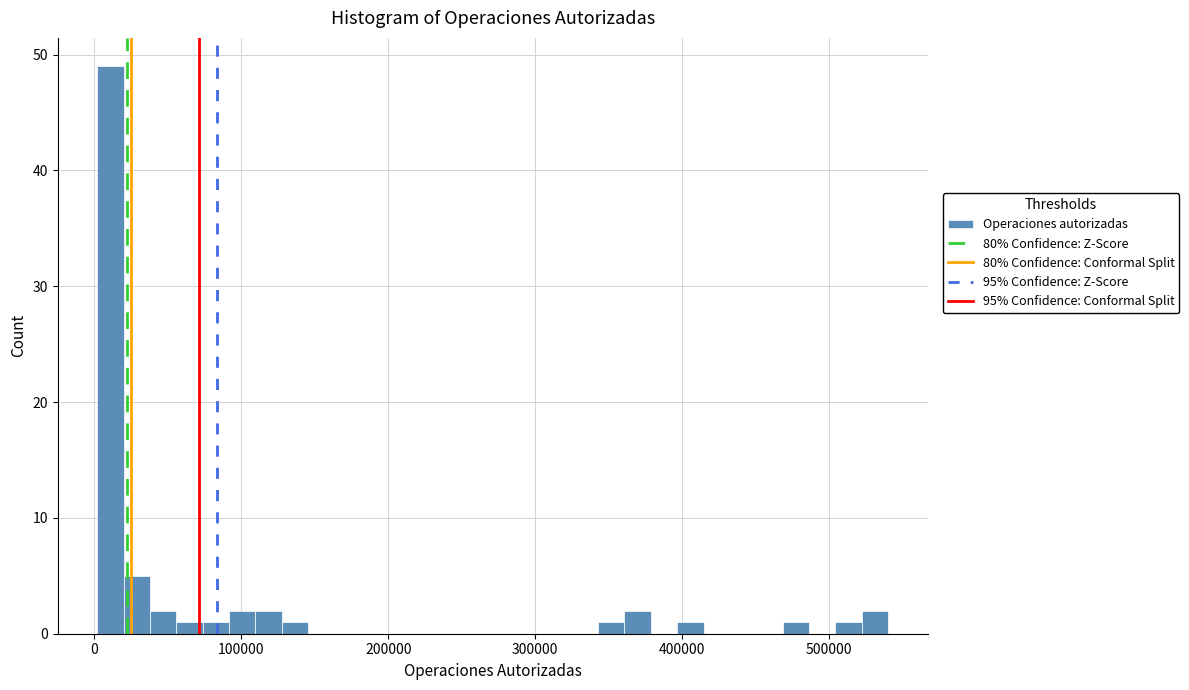

Read against the x-axis, roughly where is the centre of the tallest bar?

10000